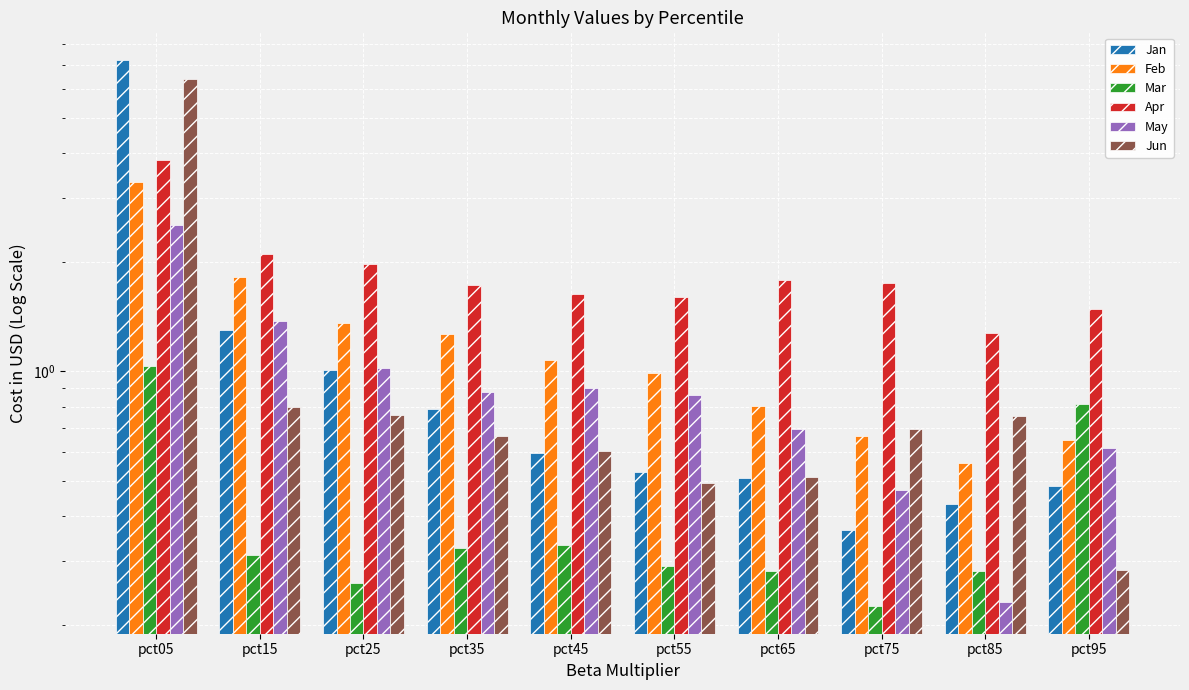

At which category is the sum across all series the highest?

pct05